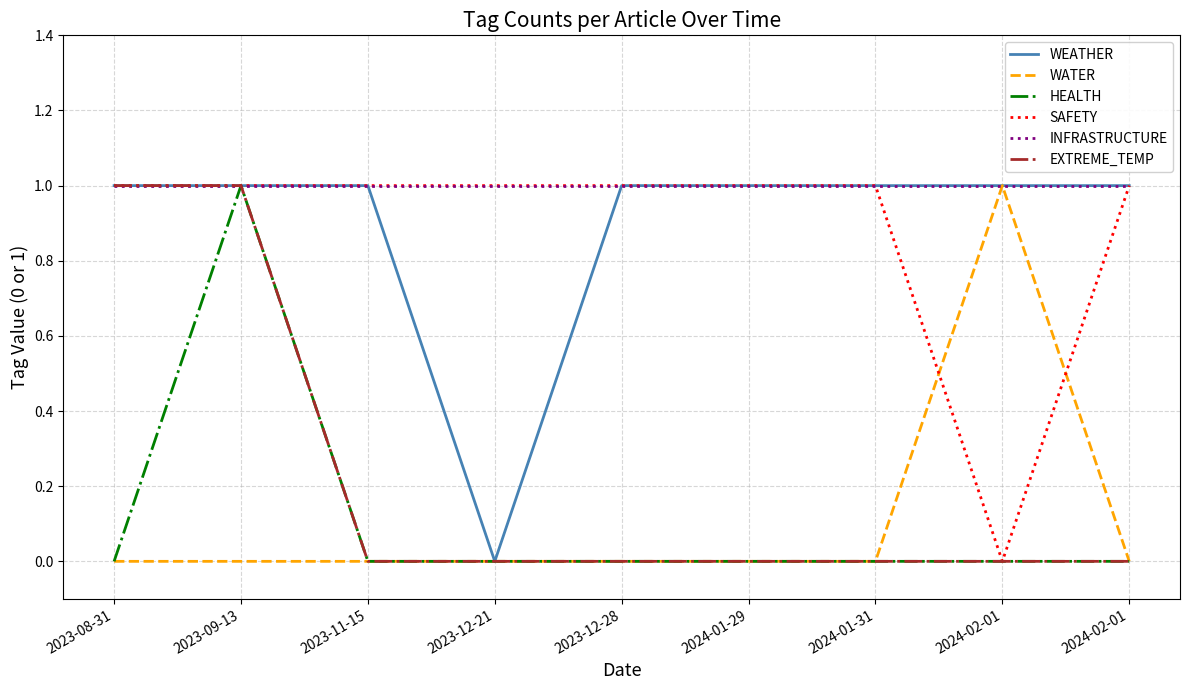

The EXTREME_TEMP series shows 1 at 2023-12-21. True or false?

False